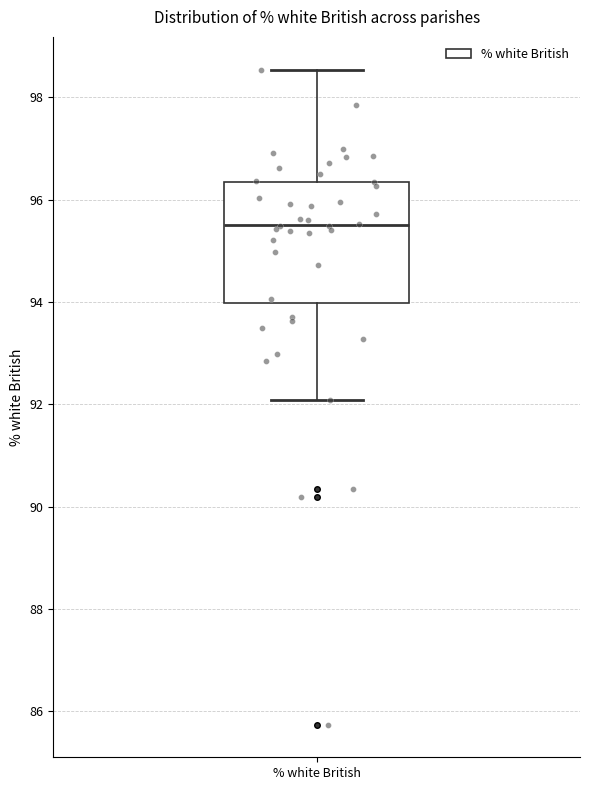

Read this box plot against the y-axis: the position of the median line, the range covered by the box, and the ends of both whiskers. The values are not printed on the chart, so give them approximately, as read against the axis.

median 95.6, box 94.0 to 96.4, whiskers 92.0 to 98.6